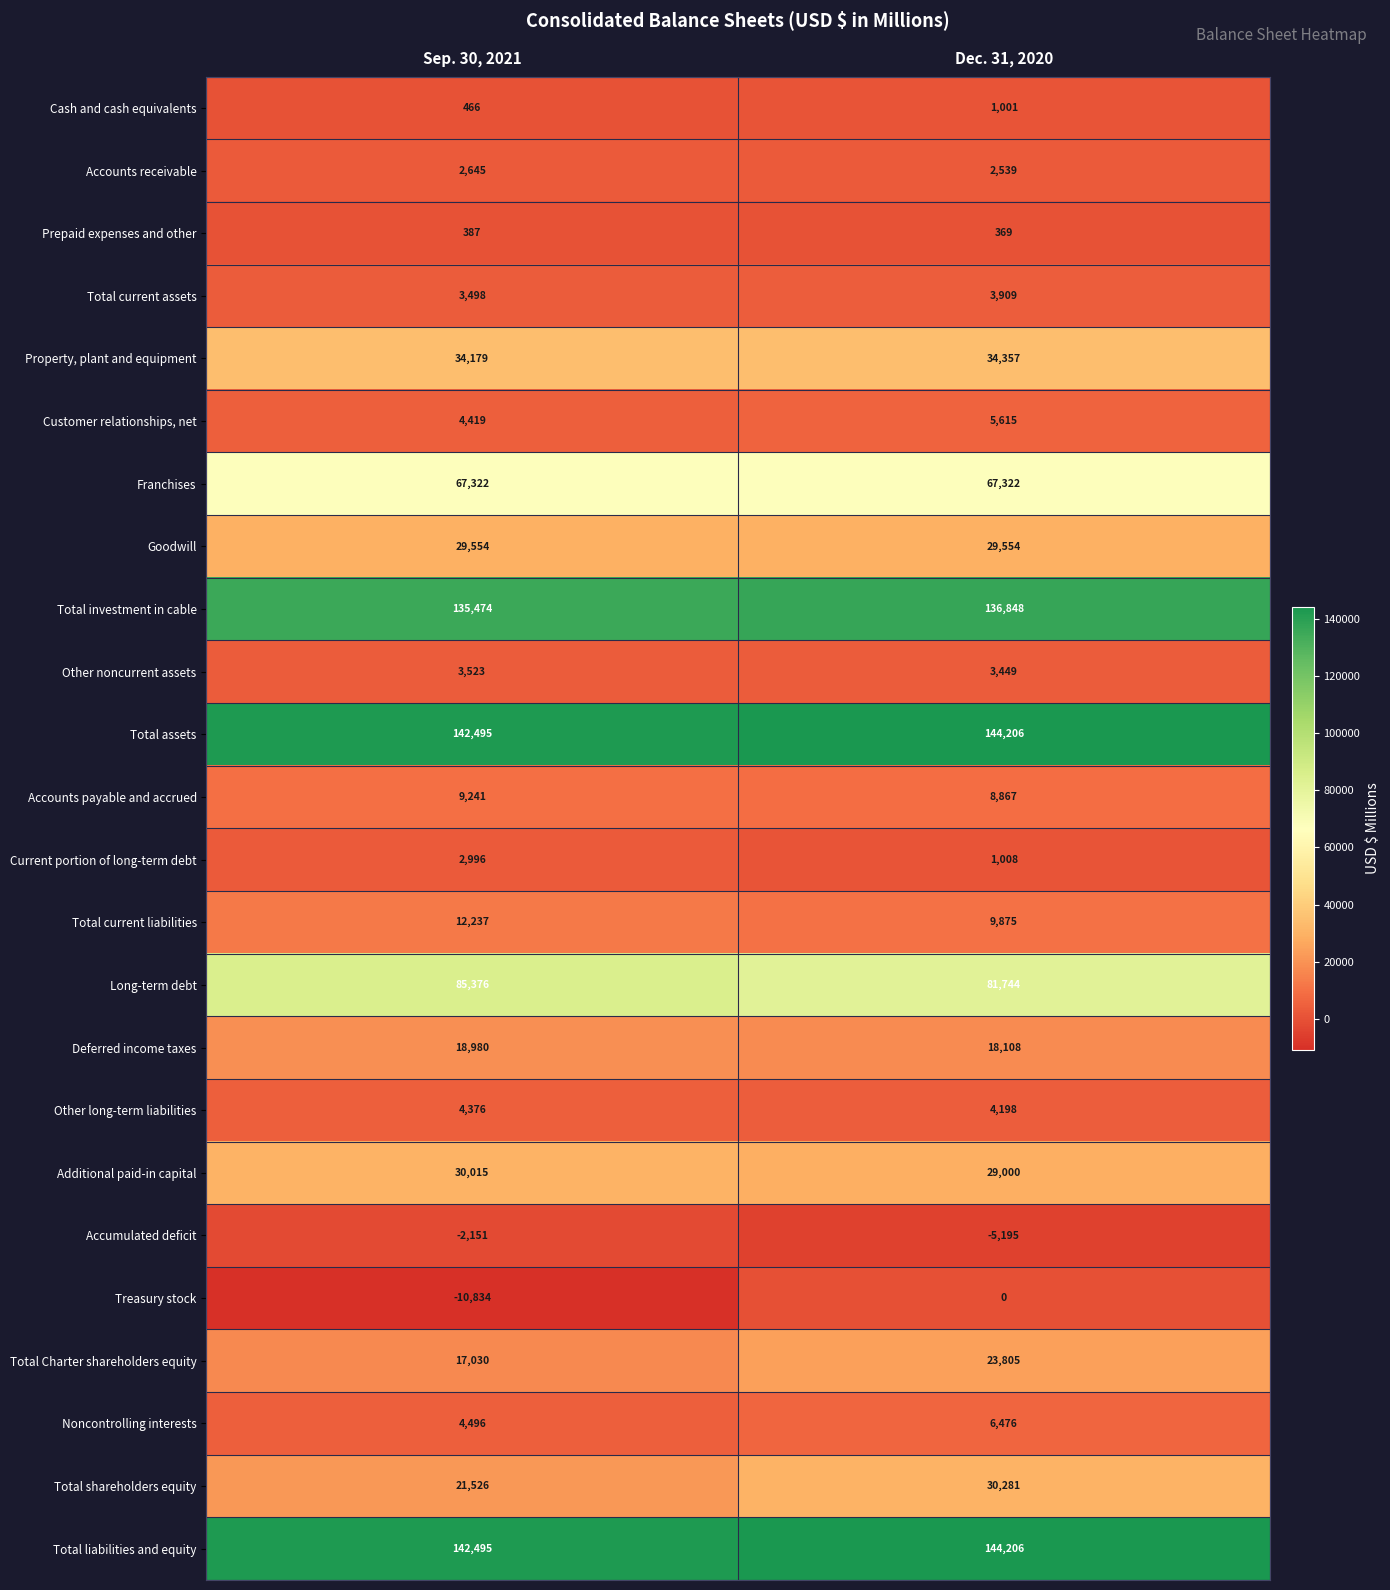

What is the spread (max minus min) of values at Sep. 30, 2021?

153329